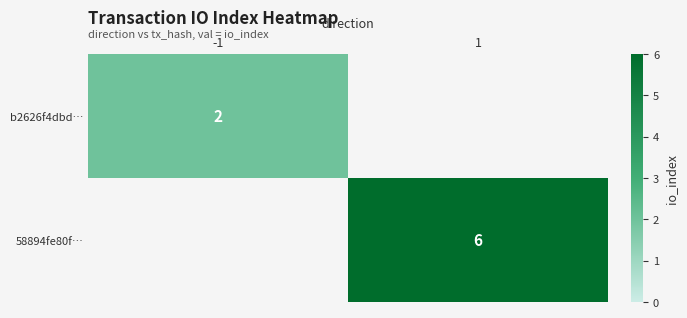

True or false: 58894fe80f… has a value of 6 at 1.

True